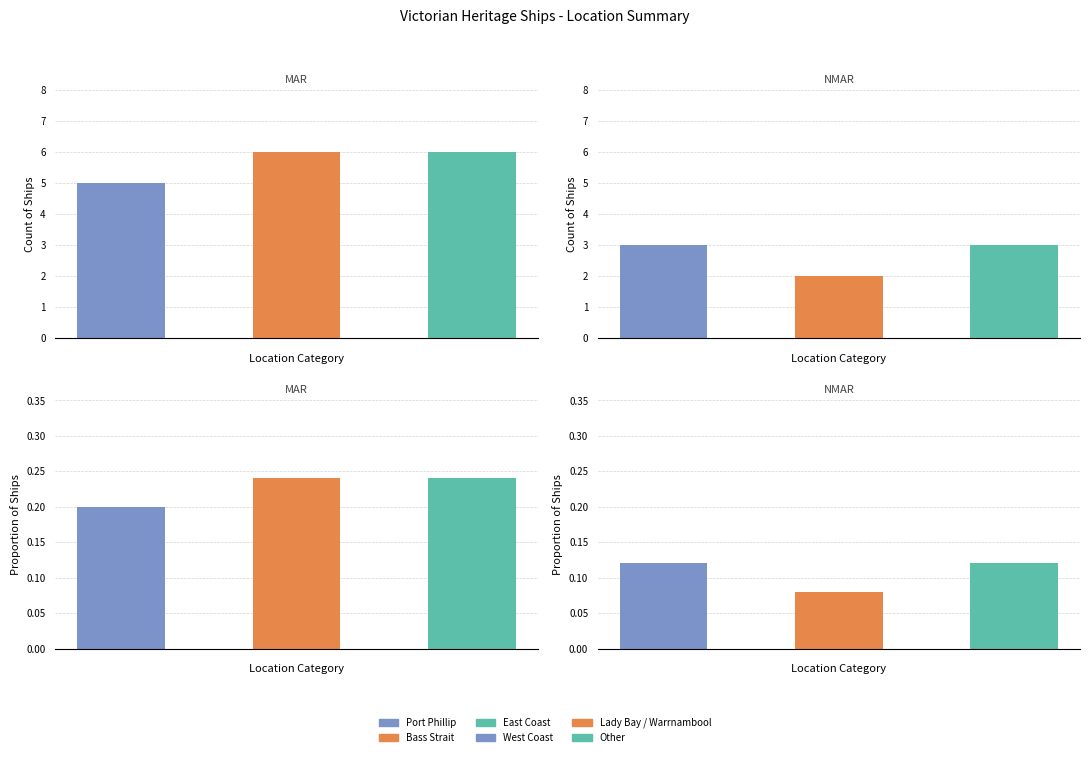

Read the value at Port Phillip.

5